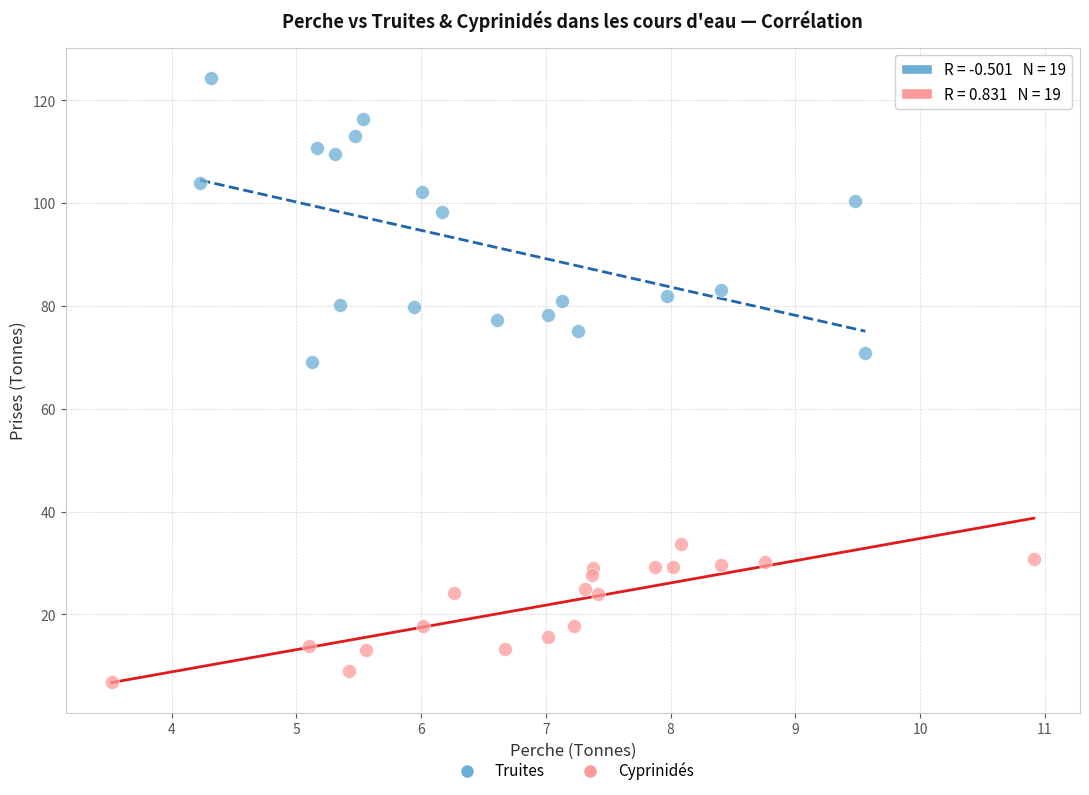

What are all the series names shown in the legend?

Truites, Cyprinidés